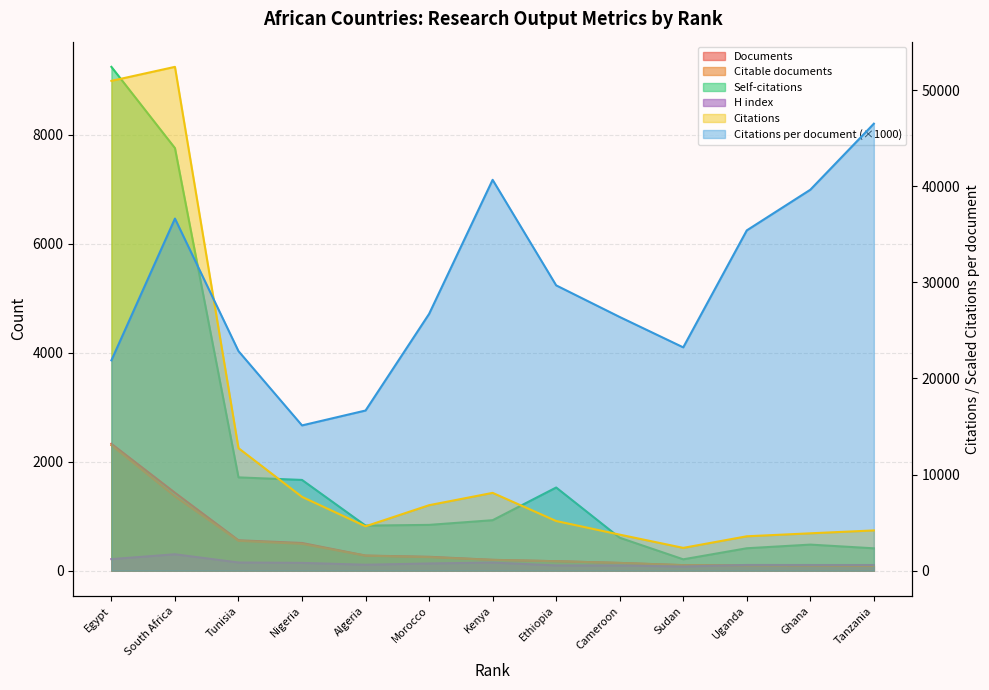

Where does the H index series first go above 109?

Egypt